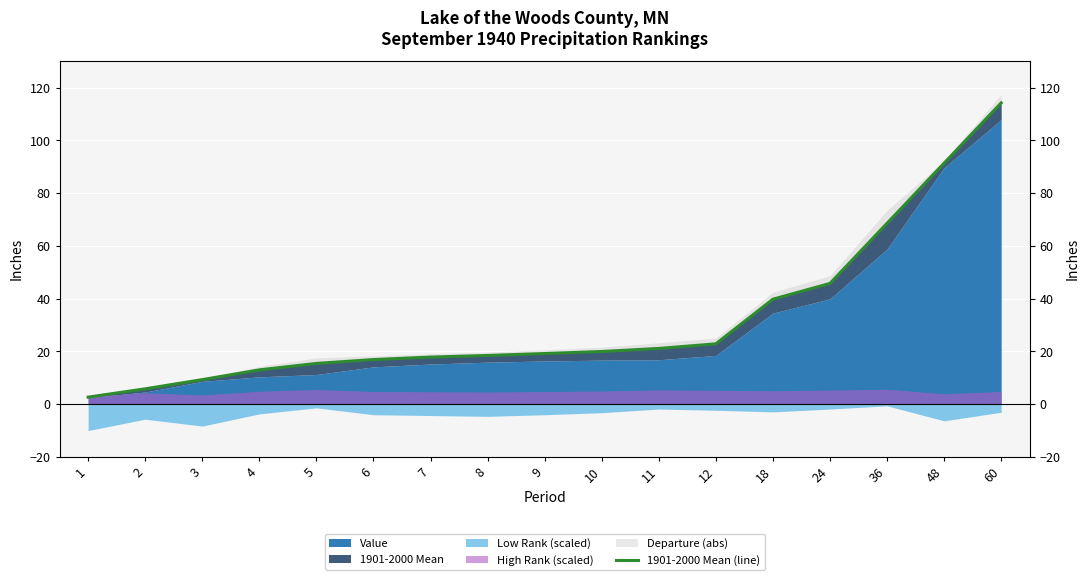

What is the value of the 3rd point from the left?

9.3